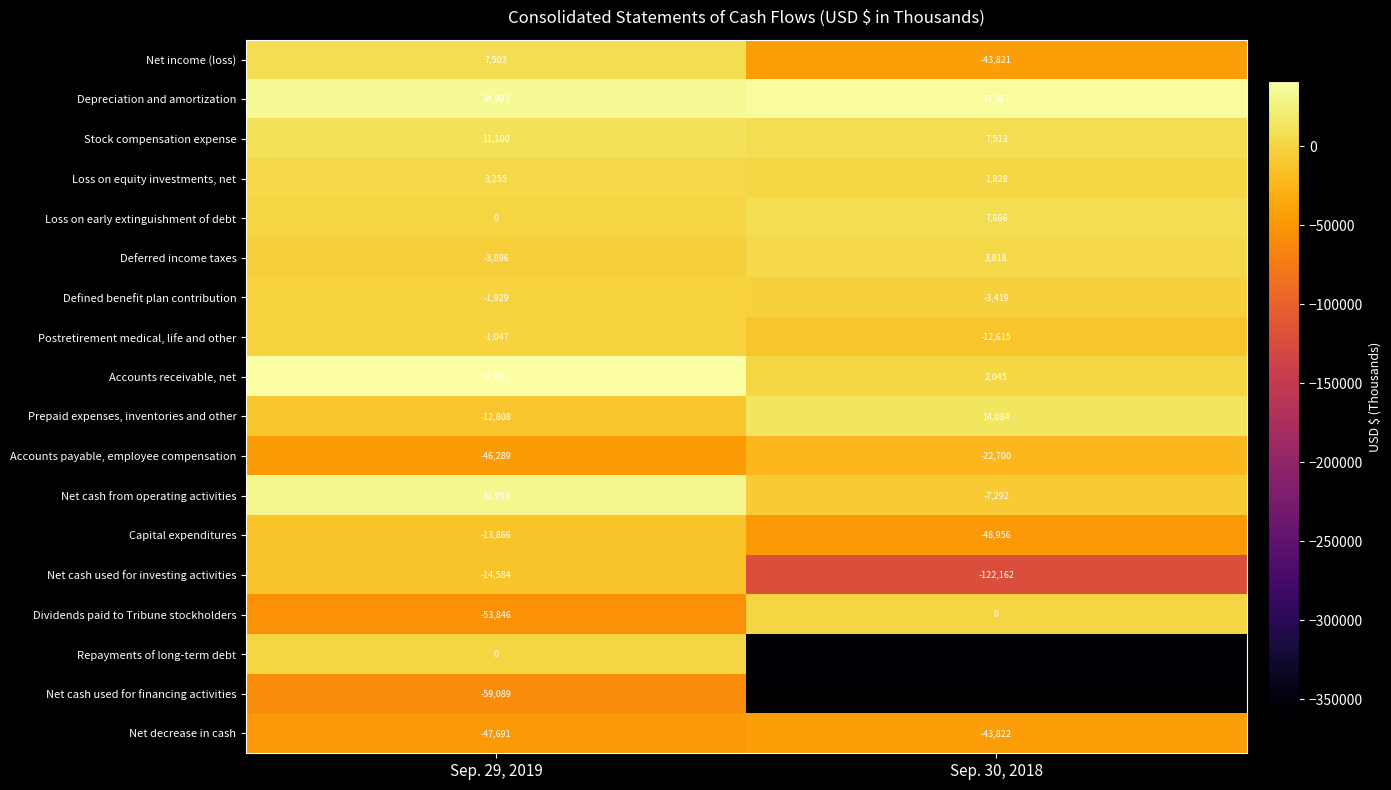

Where is Net cash used for financing activities nearest to the value -208799?

Sep. 29, 2019